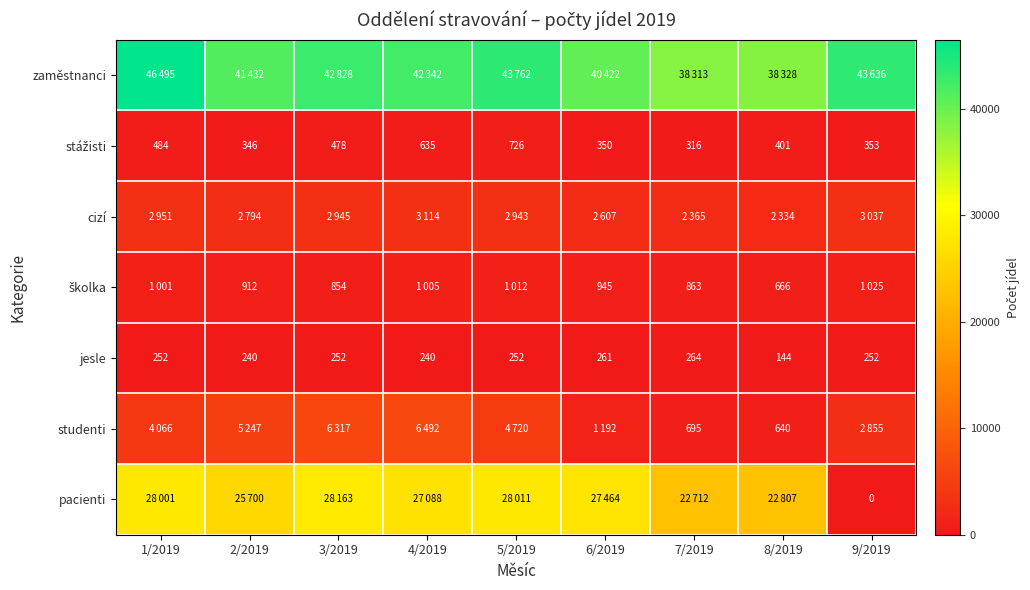

What is the minimum value for cizí?

2334